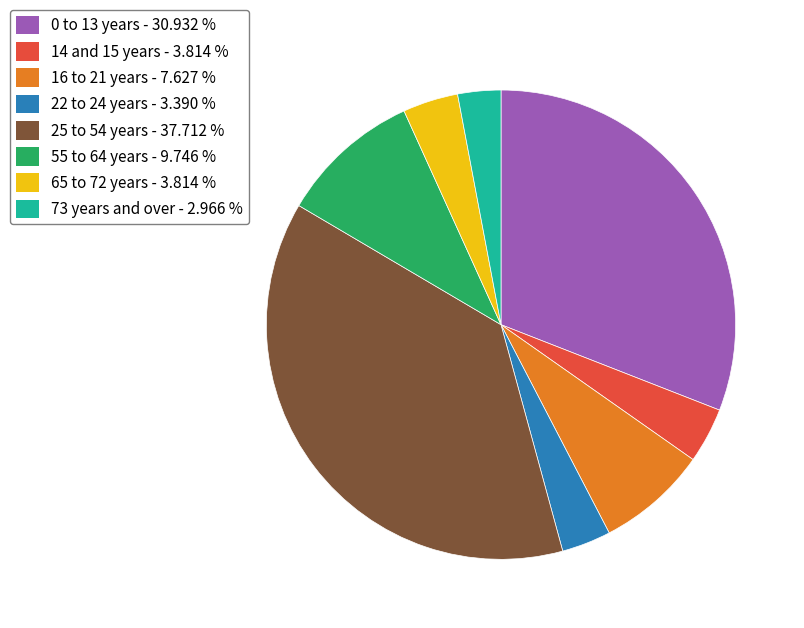

Is the sum of 16 to 21 years - 7.627 % and 22 to 24 years - 3.390 % greater than half?

No